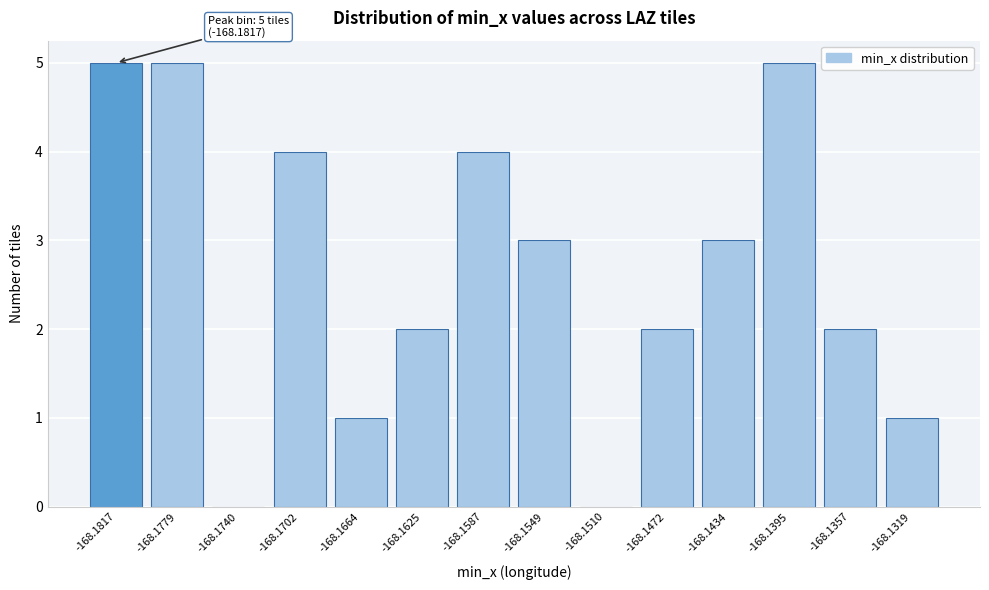

Reading right to left, what are all the values shown in this chart?

-168.1319=1	-168.1357=2	-168.1395=5	-168.1434=3	-168.1472=2	-168.1510=0	-168.1549=3	-168.1587=4	-168.1625=2	-168.1664=1	-168.1702=4	-168.1740=0	-168.1779=5	-168.1817=5